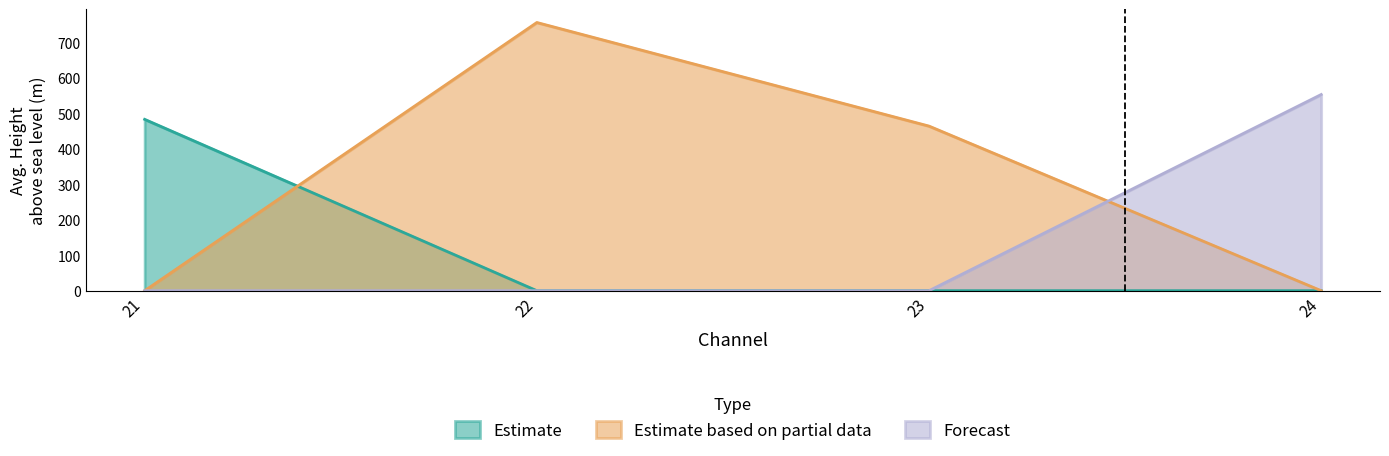

Which series has the widest spread of values?

Estimate based on partial data